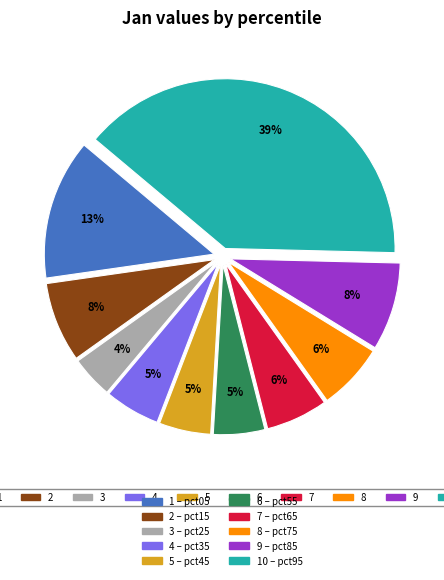

How many segments does this pie chart have?

10